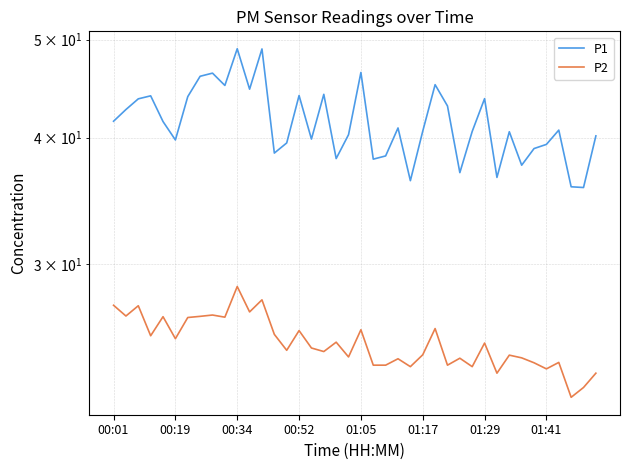

How many lines are shown in the chart?

2